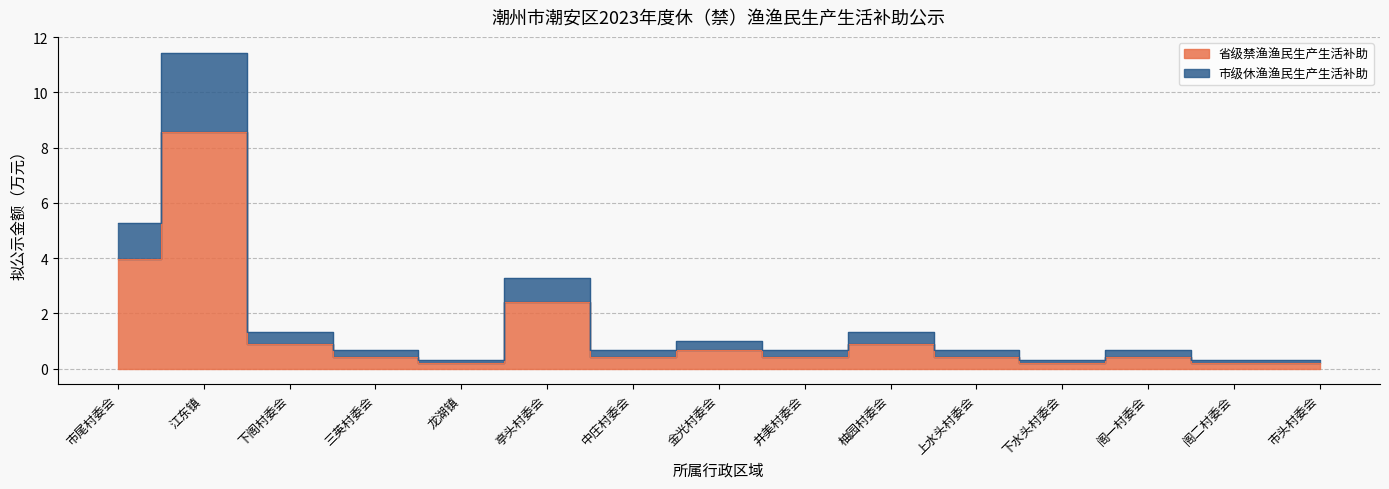

True or false: 省级禁渔渔民生产生活补助 and 市级休渔渔民生产生活补助 cross at least once.

False